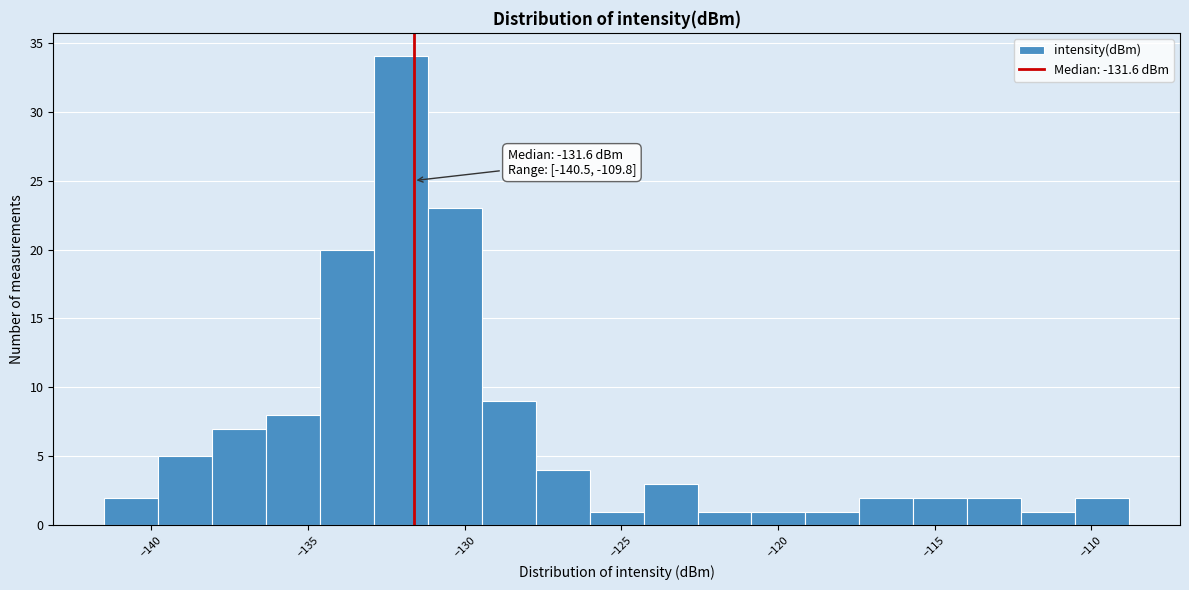

Read against the x-axis, roughly where is the centre of the tallest bar?

-132.0